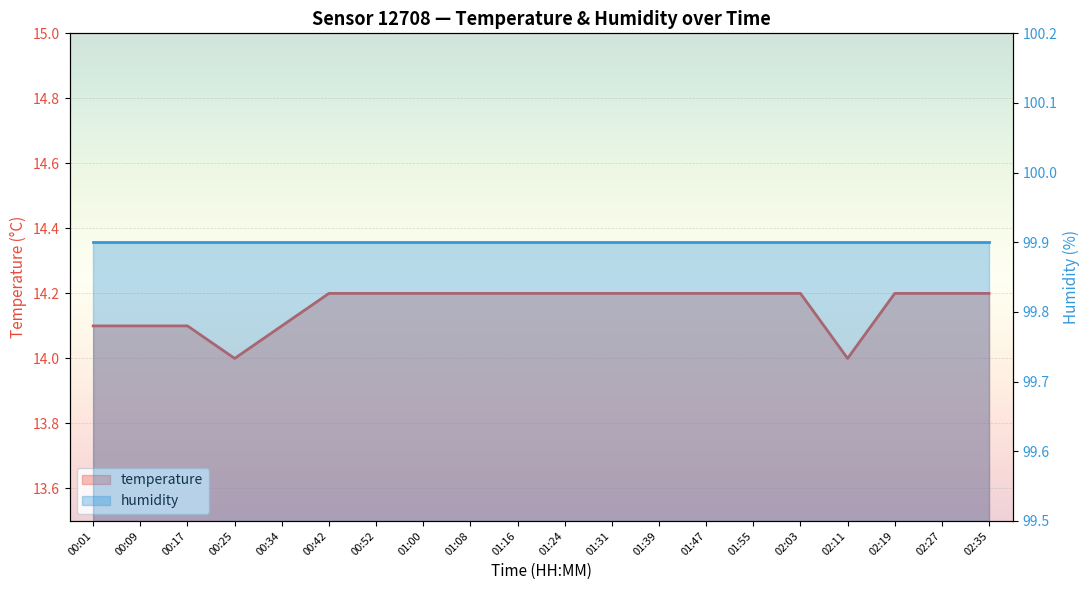

What is the label of the 1st point from the right?

02:35